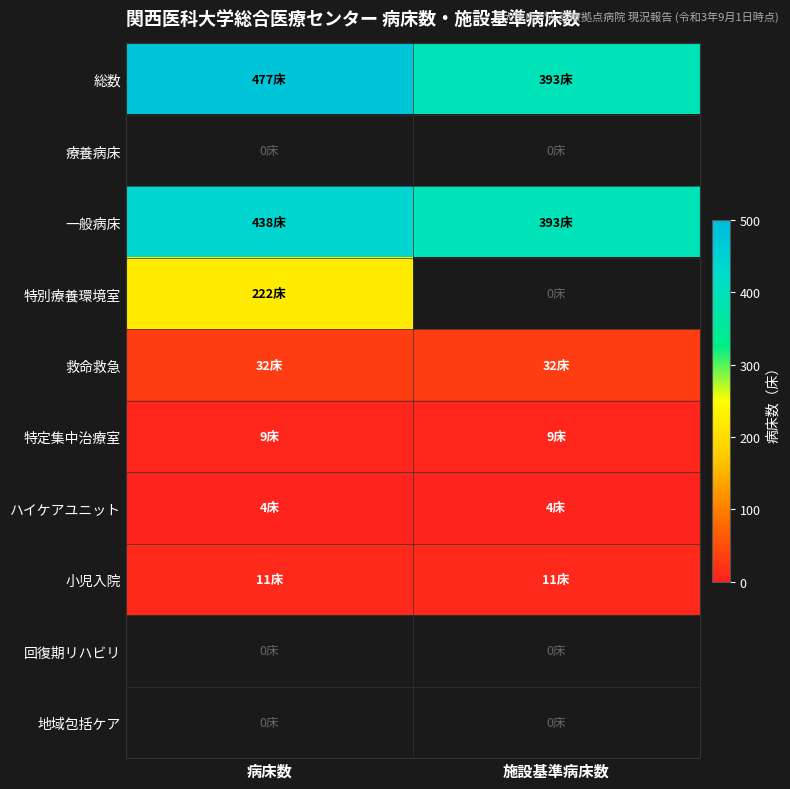

What is the sum of all 救命救急 values?

64.0